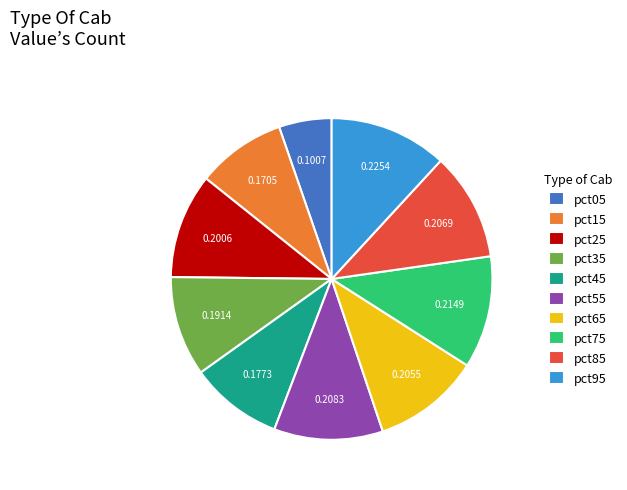

Do pct95 and pct15 together represent more than half of the pie?

No